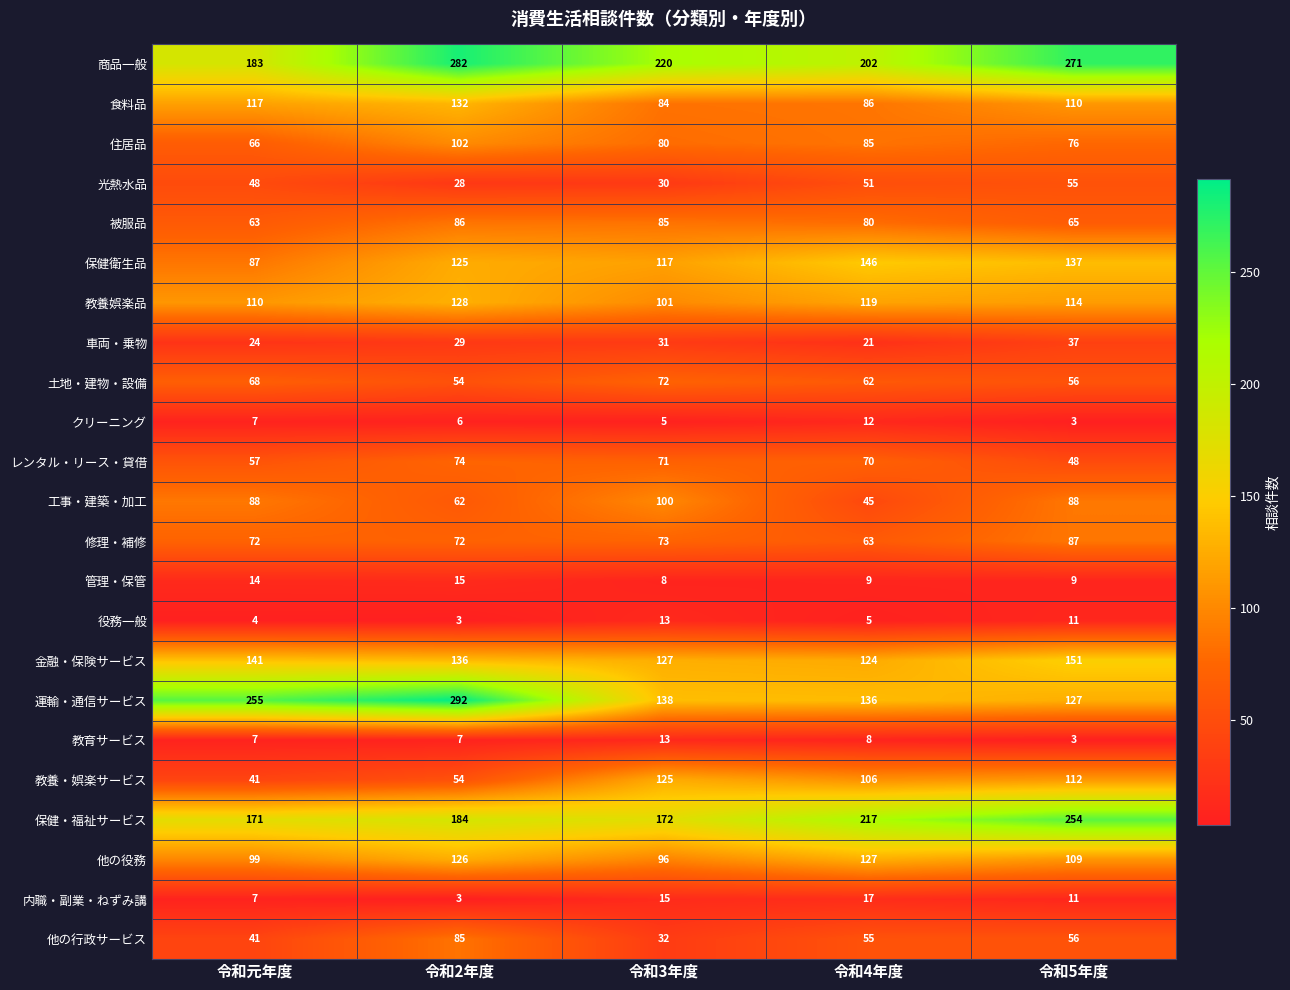

What is the approximate value of 工事・建築・加工 at 令和2年度?

62